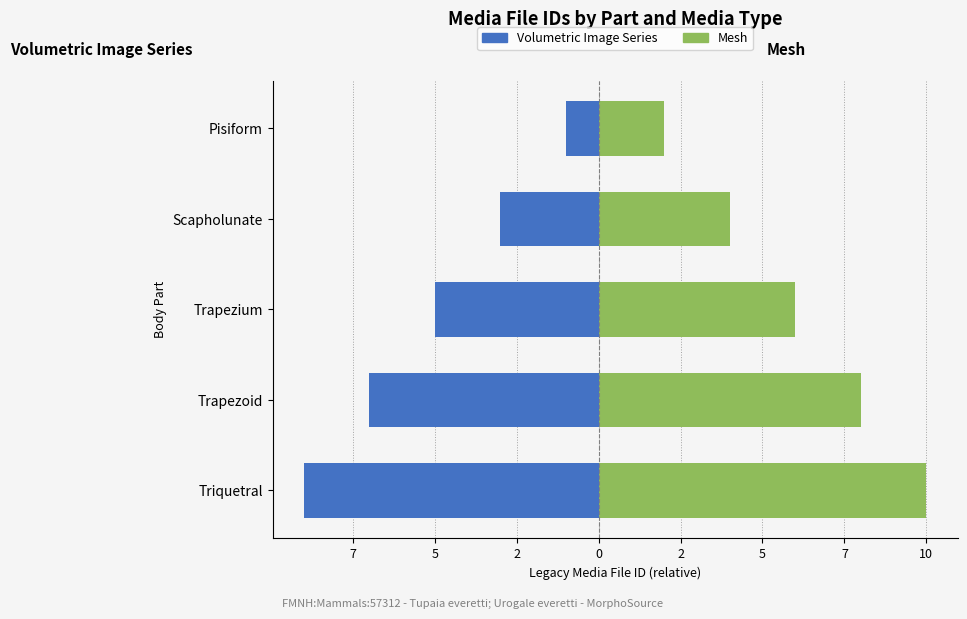

The value of Mesh at Trapezium is 6. True or false?

True